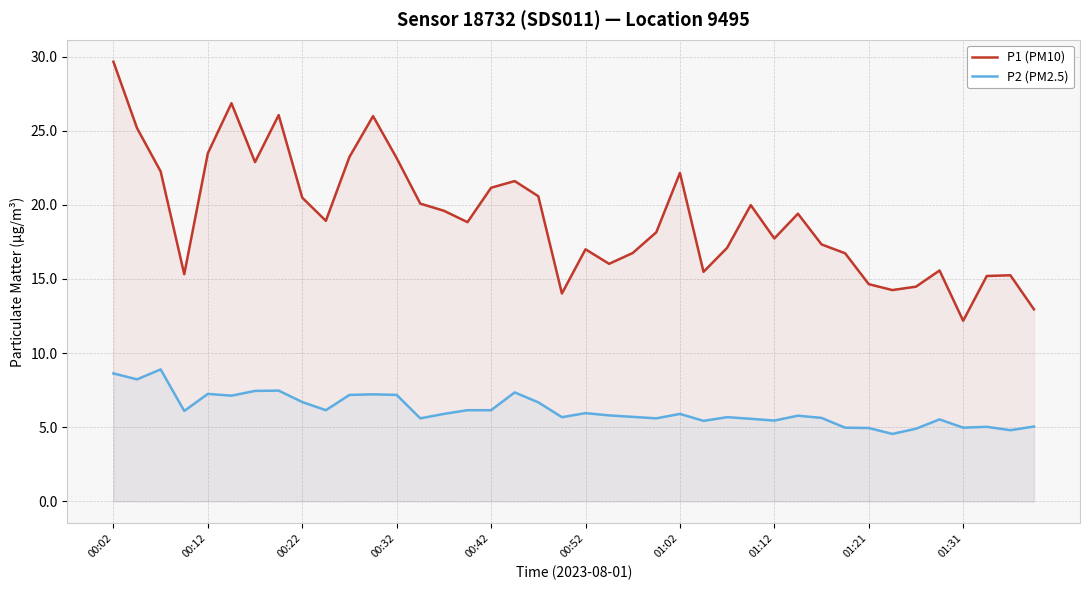

At which label does P1 (PM10) reach its minimum?

01:31